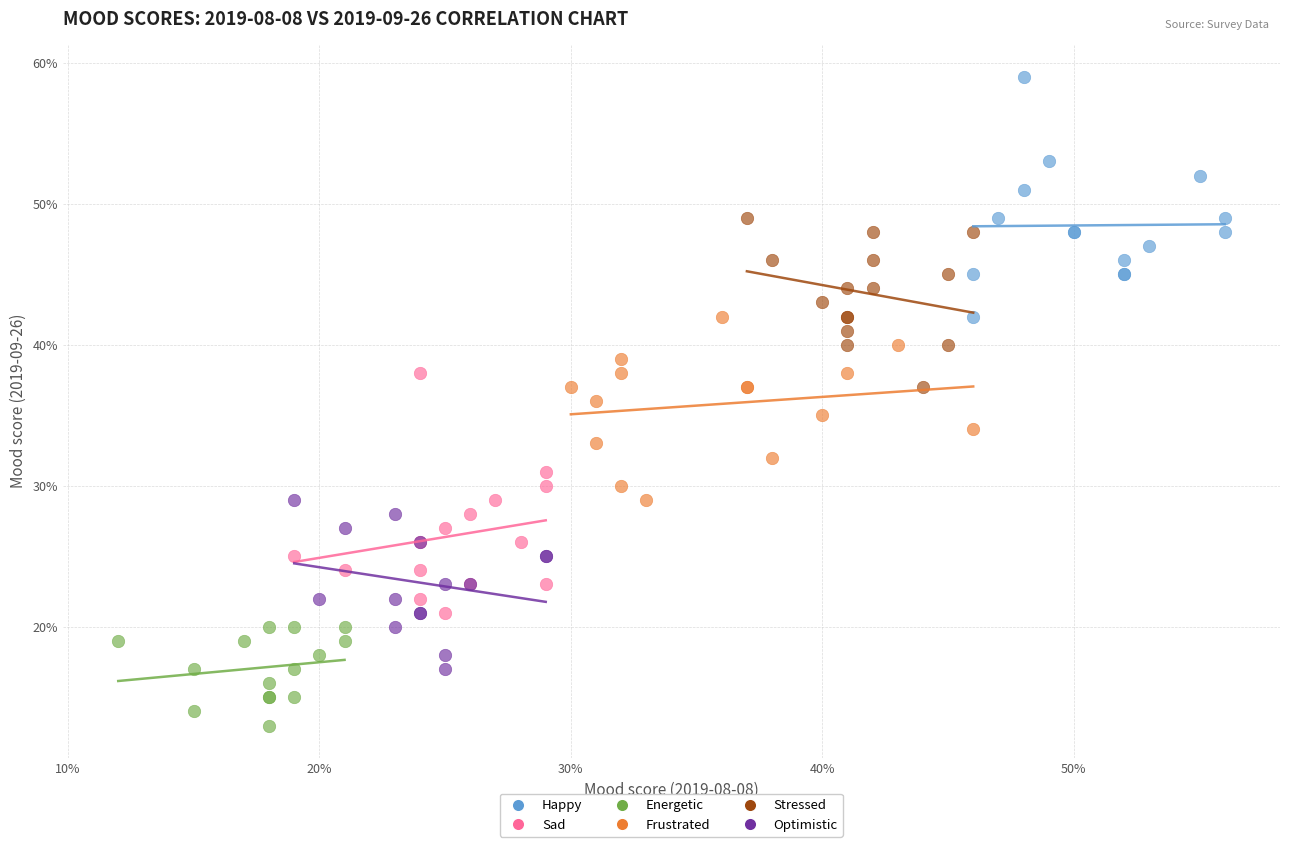

Which series contains the lowest Y value?

Energetic